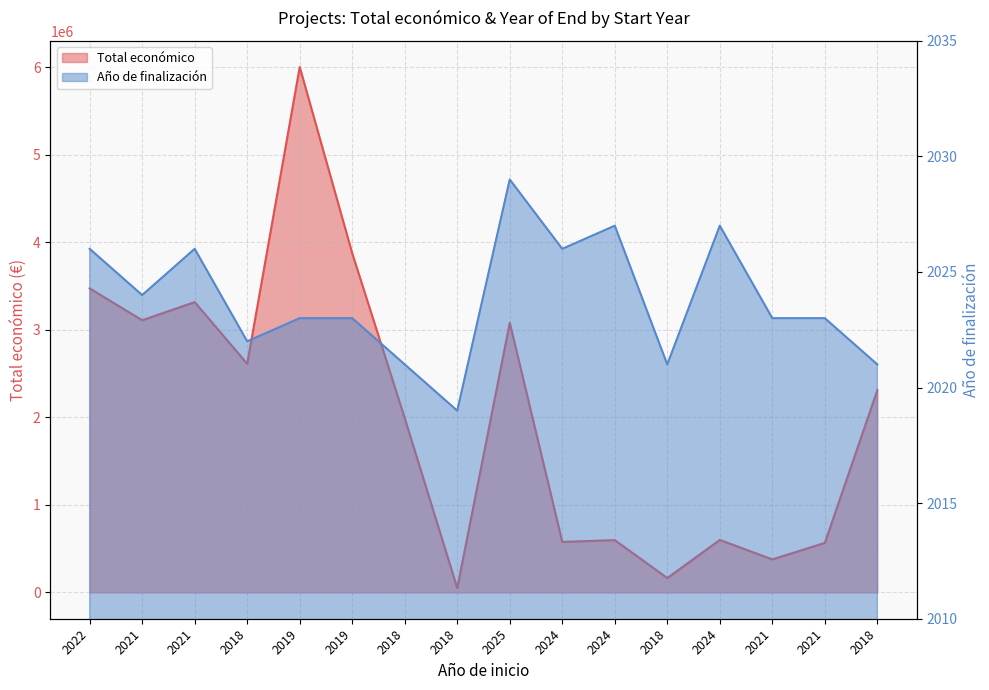

What is the greatest value displayed?

5999753